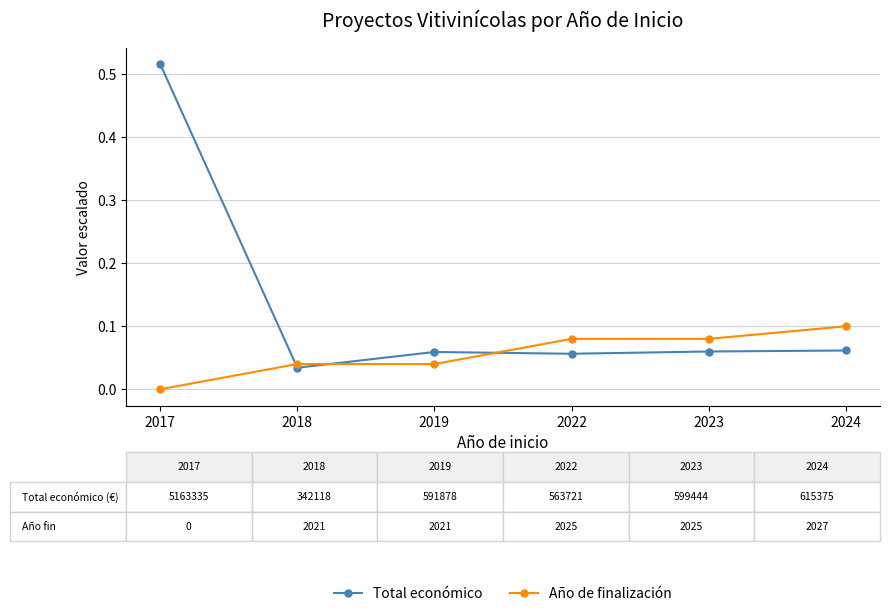

Which category has the highest value across all series?

2017